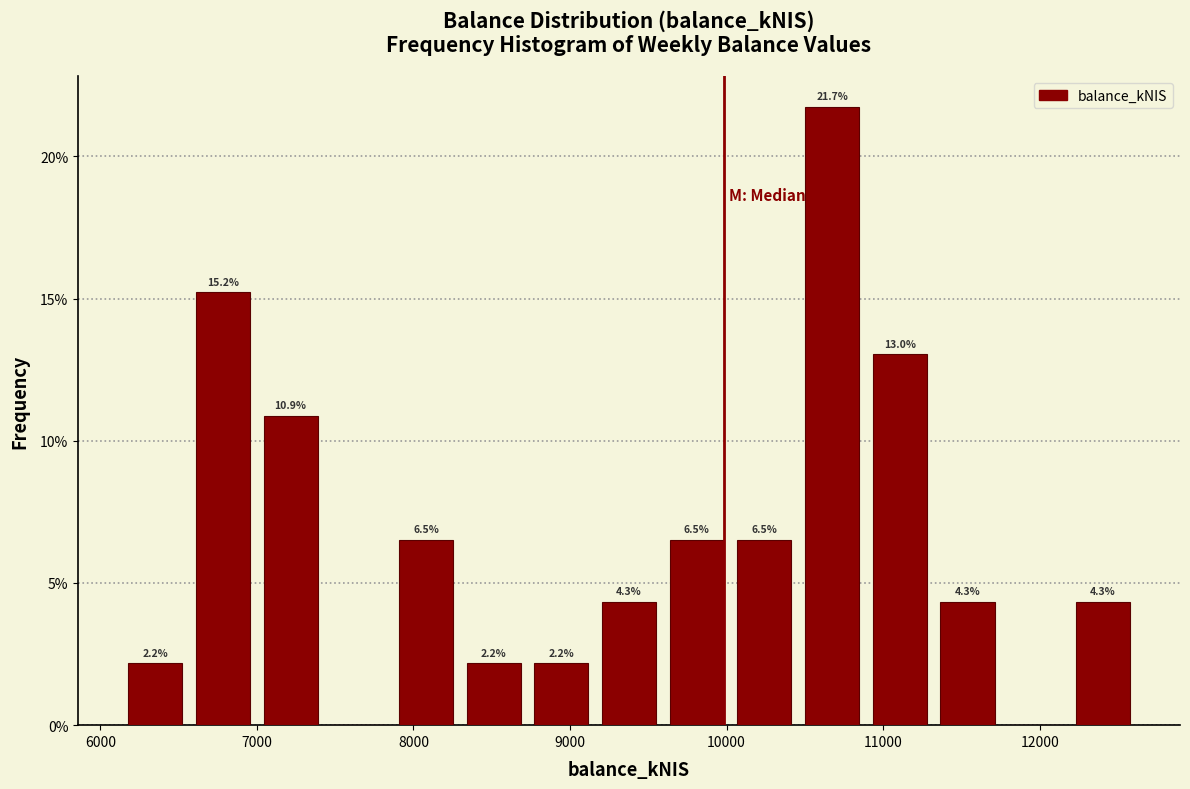

Which range on the x-axis has the tallest bar?

10500 to 10900